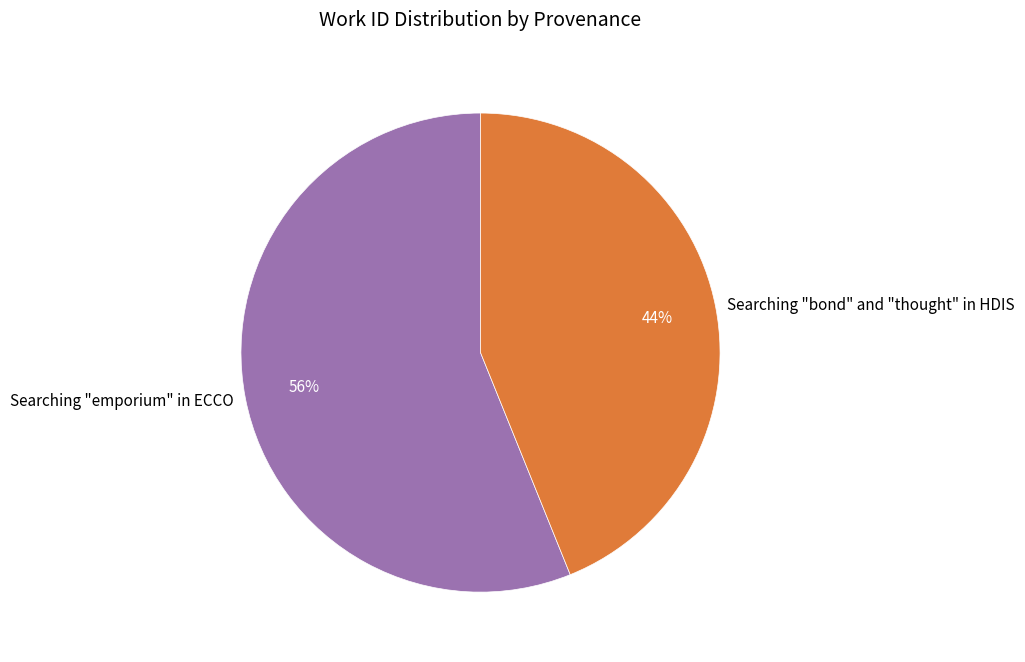

Count the number of slices in the pie.

2